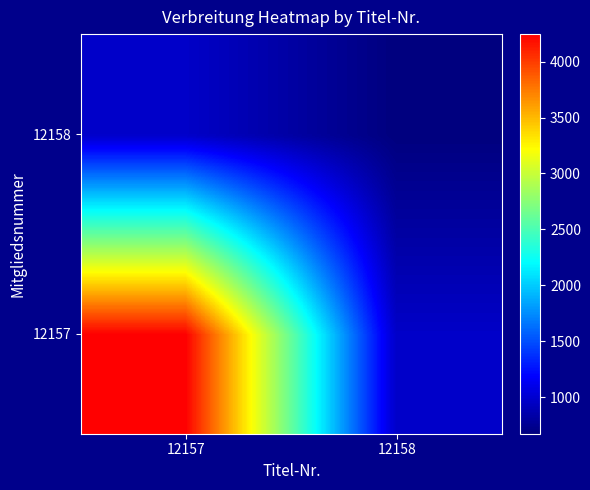

Which label corresponds to the largest value in the chart?

12157